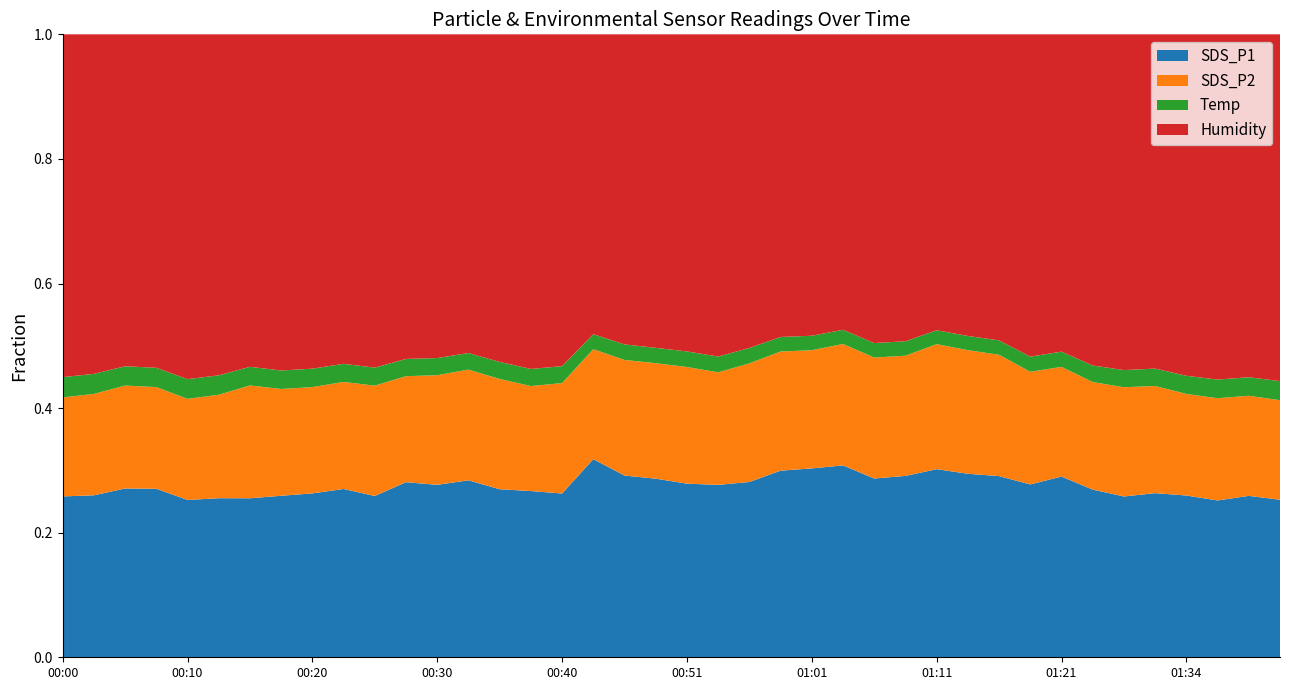

Is it true that SDS_P1 equals 0.3 at 01:21?

True